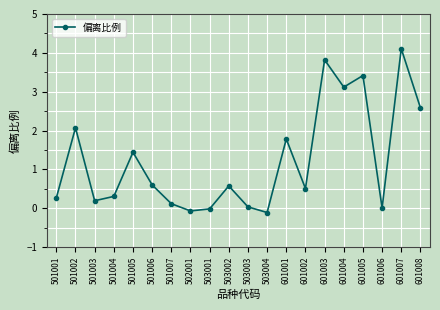

How many points are higher than both their immediate neighbors (excluding endpoints)?

7